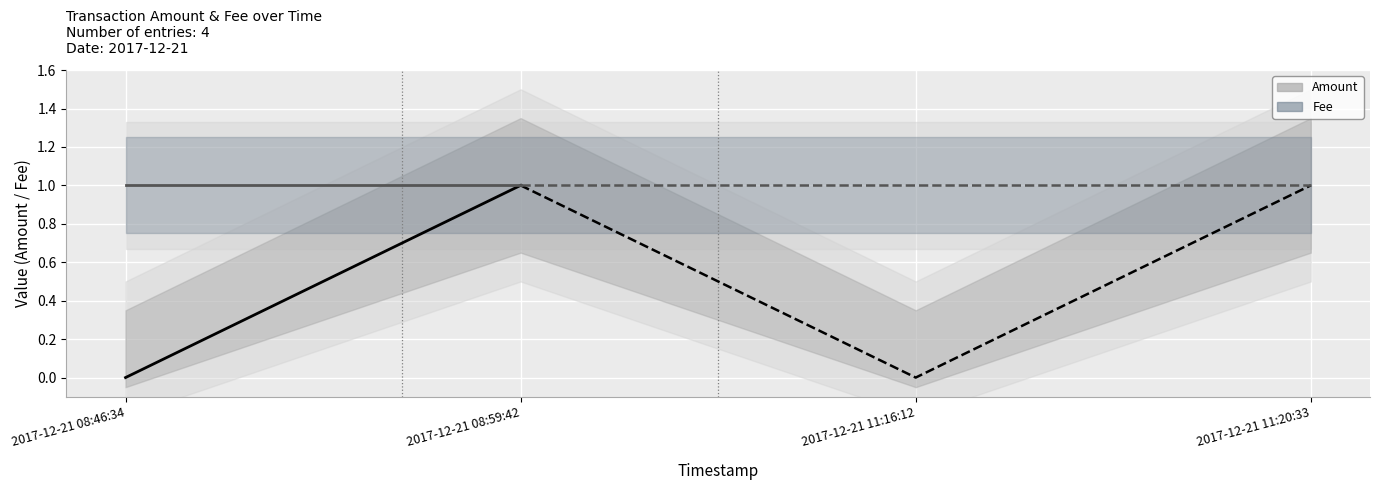

What is the total value across all series at 2017-12-21 11:16:12?

1